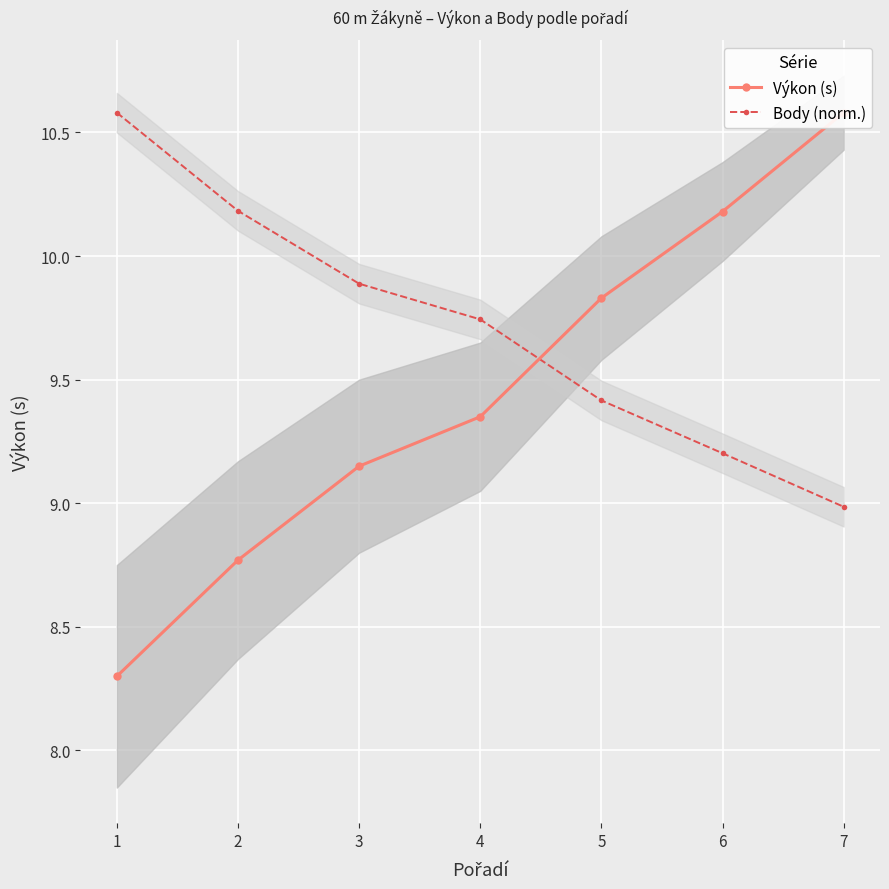

What is the difference between the Body (norm.) values at 2 and 6?

1.0